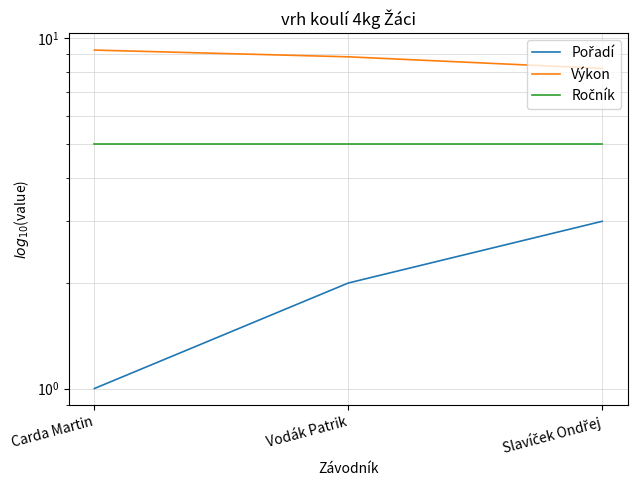

The Pořadí series shows 2.6 at Vodák Patrik. True or false?

False